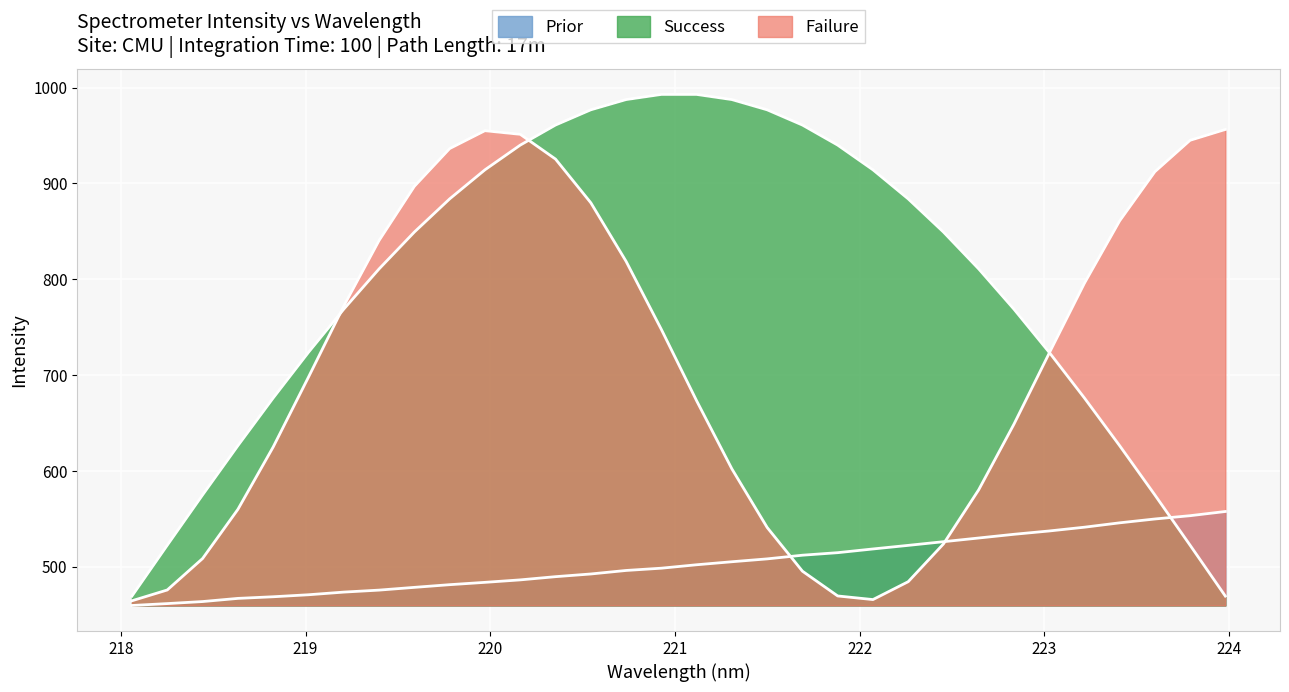

Approximately how many times larger is the value at 219.2067 compared to 220.5444?

1.0